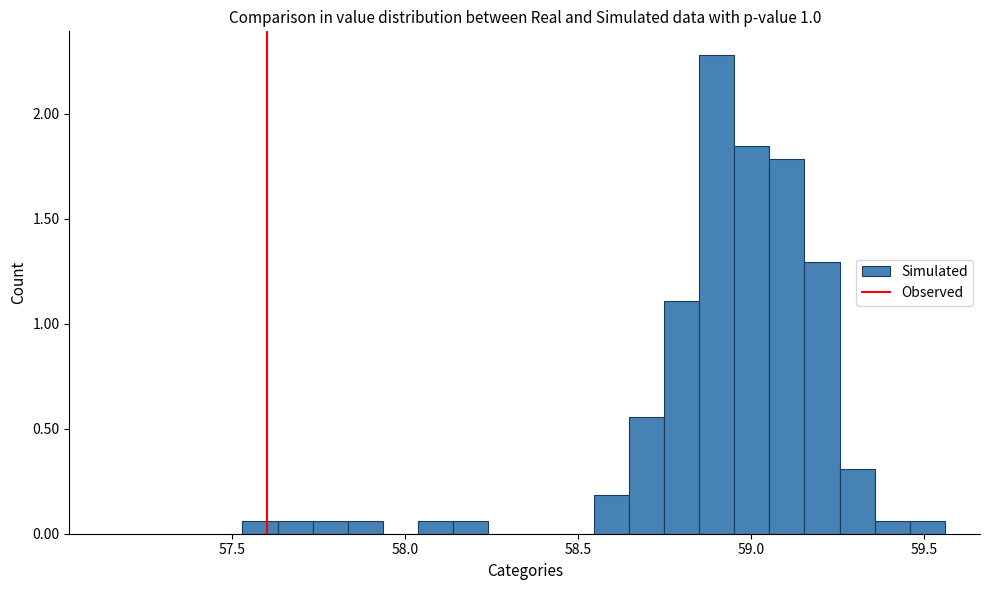

Around what value on the x-axis is the tallest bar? Give the approximate position of its centre, as read against the axis.

58.90